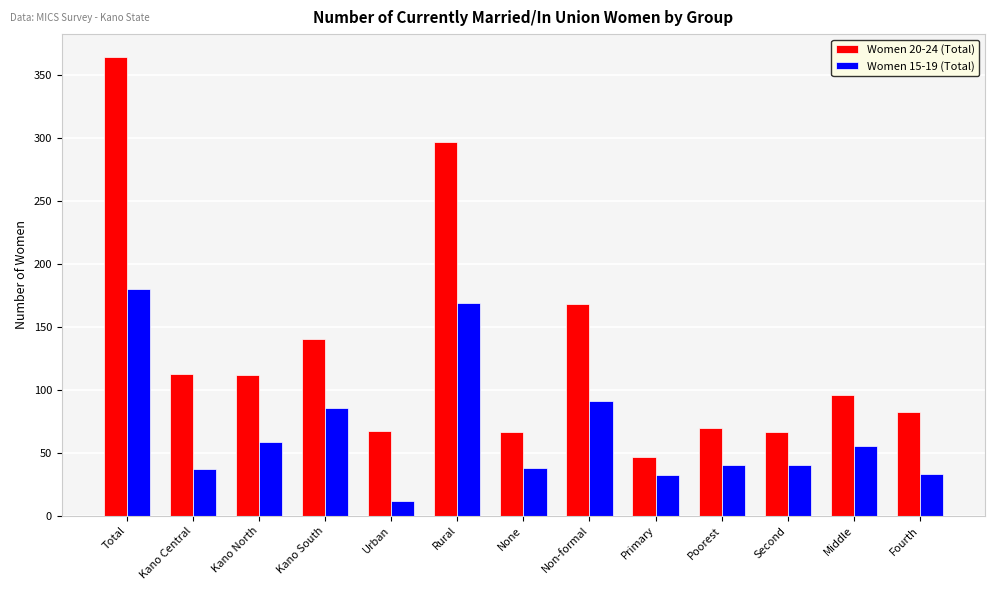

The value of Women 15-19 (Total) at Total is 180.2. True or false?

True